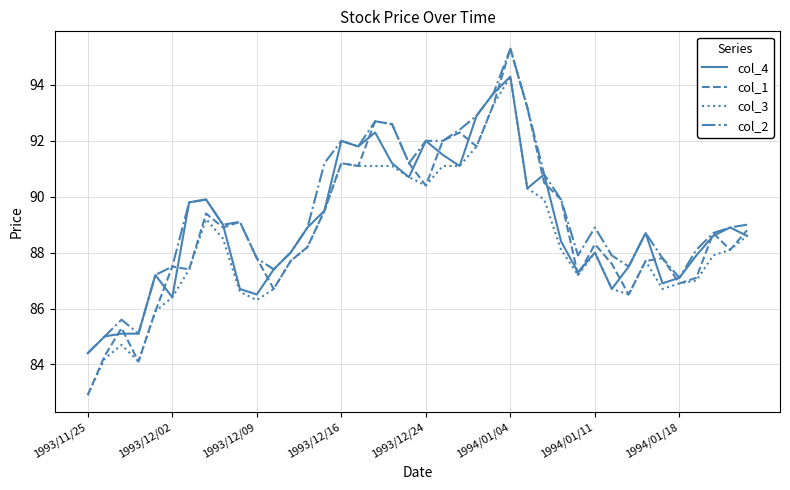

What is the minimum value shown in the chart?

82.9